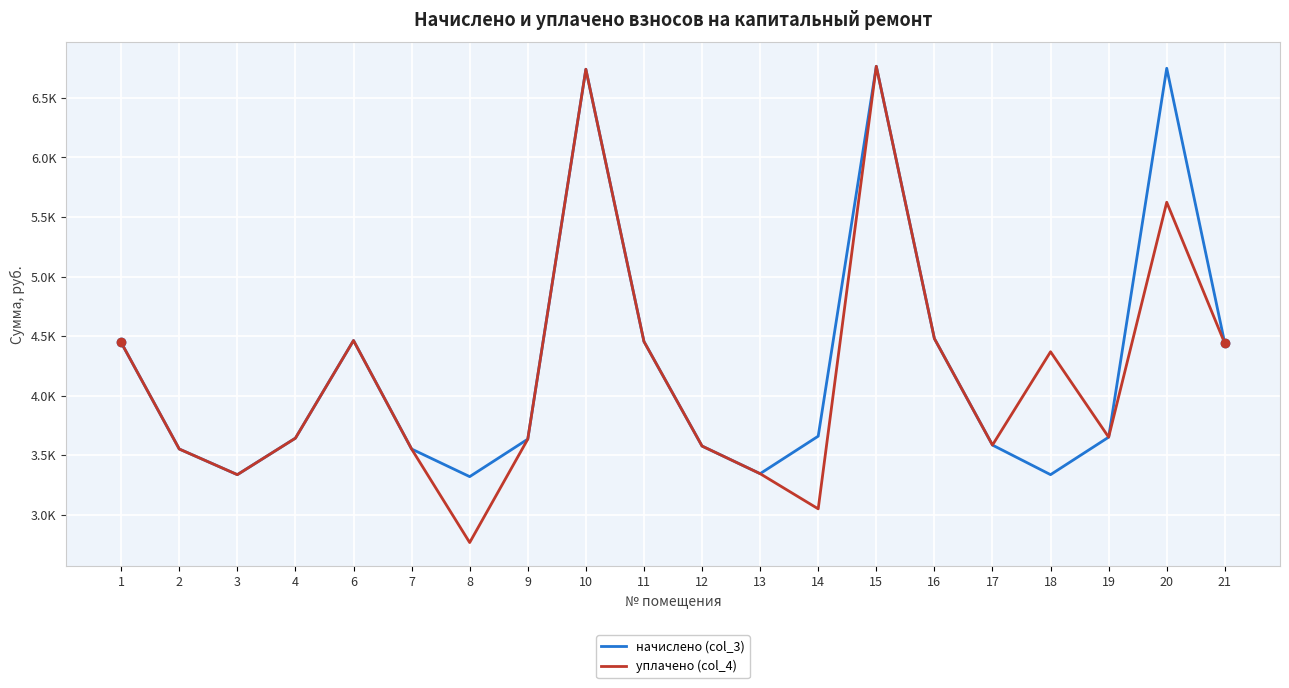

What are all the series names shown in the legend?

начислено (col_3), уплачено (col_4)